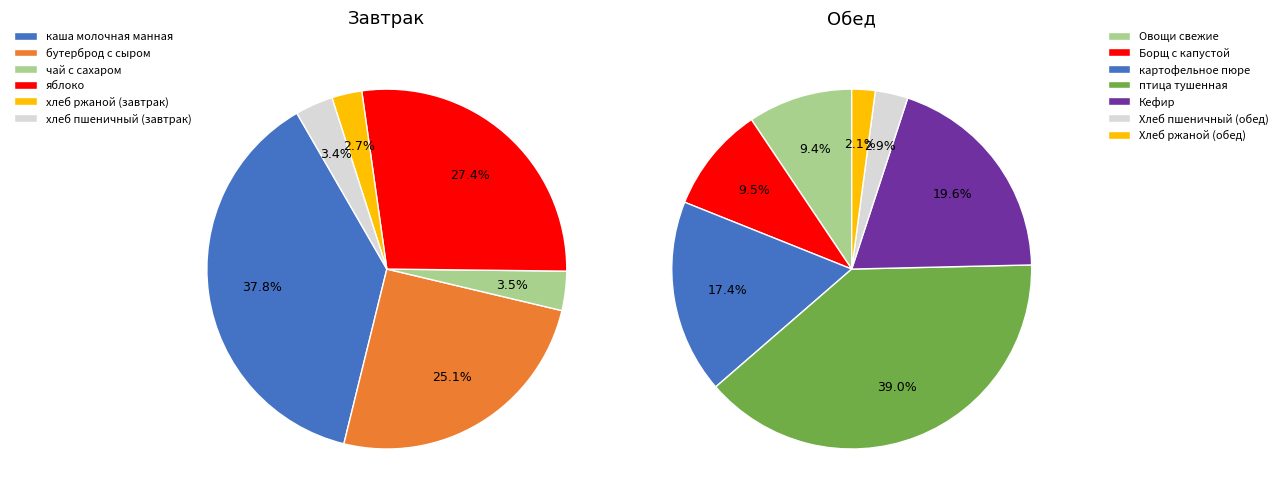

What is the smallest slice in the pie chart?

хлеб ржаной (завтрак)